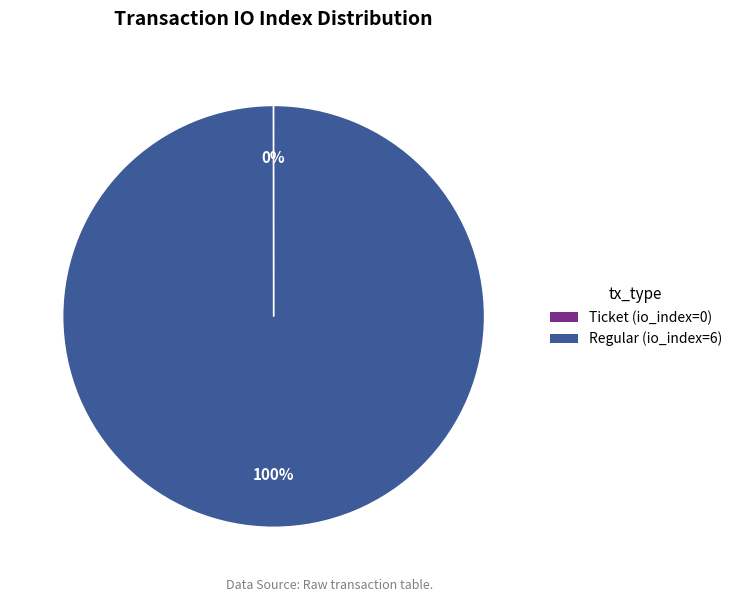

What is the largest slice in the pie chart?

Regular (io_index=6)